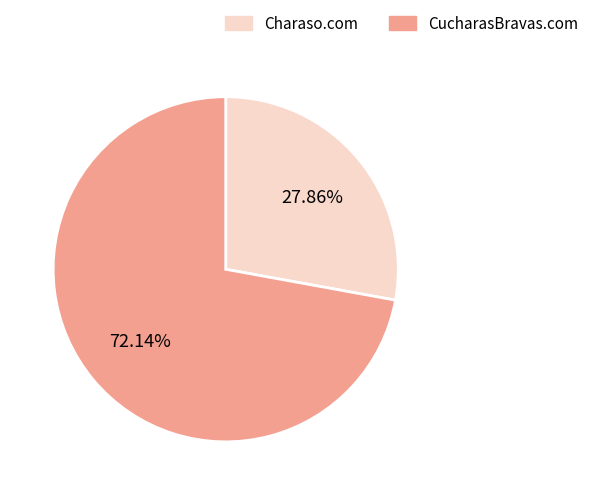

To the nearest percent, what portion does CucharasBravas.com represent?

72%